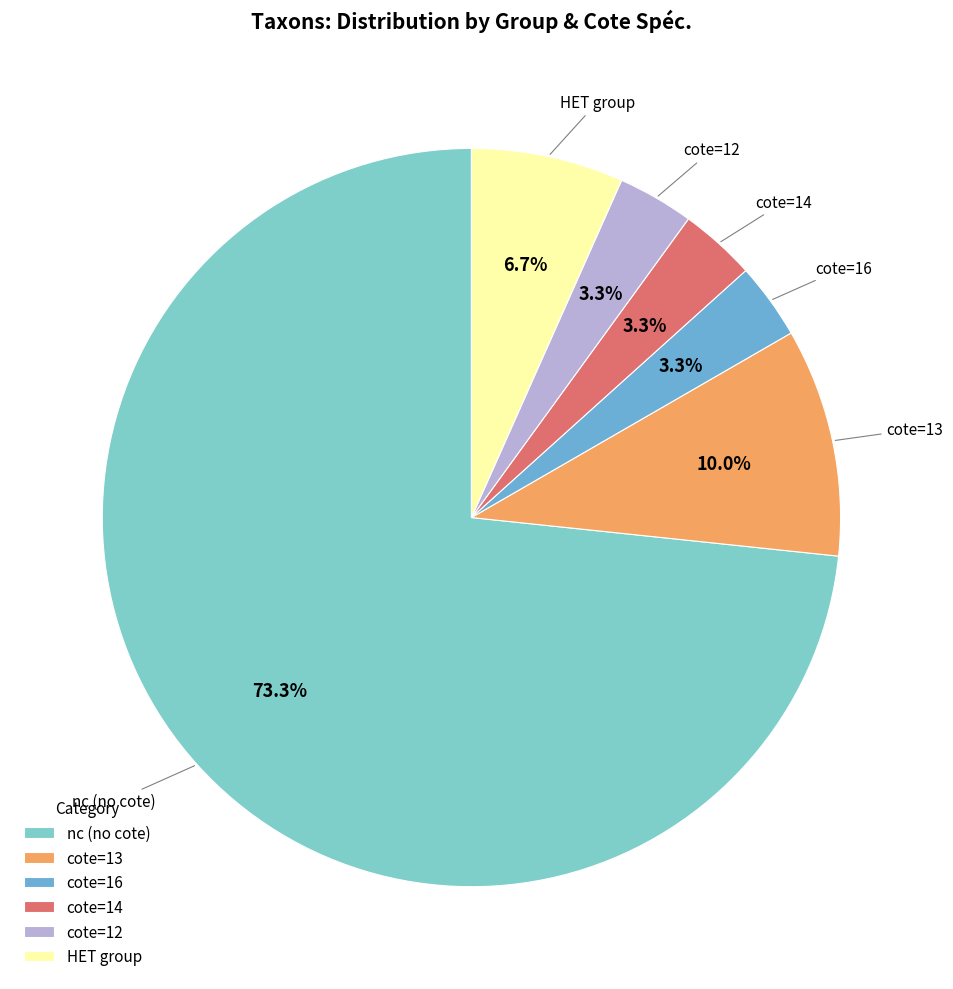

What is the largest slice in the pie chart?

nc (no cote)